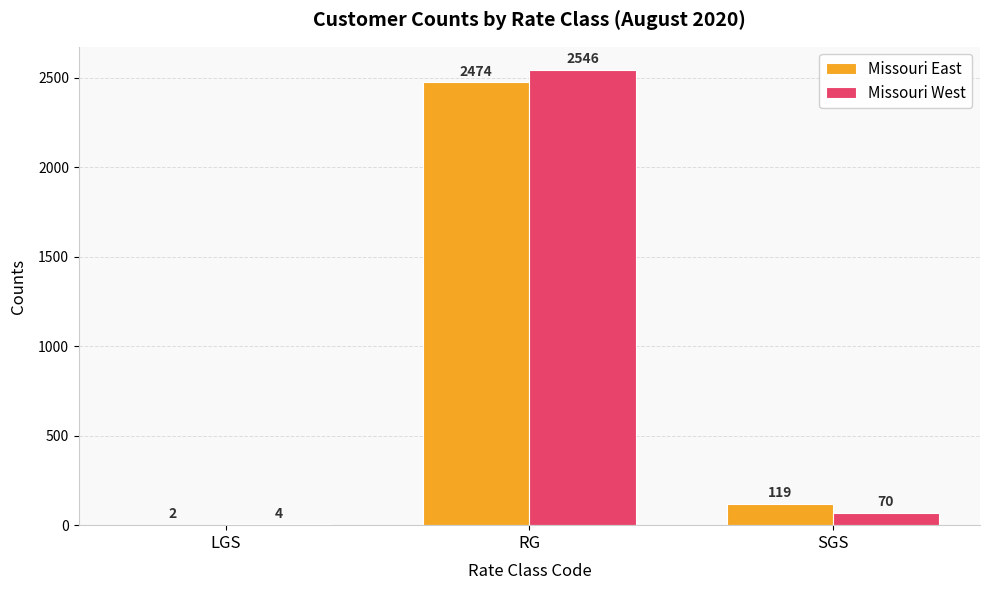

Which category has the highest value in the Missouri East series?

RG